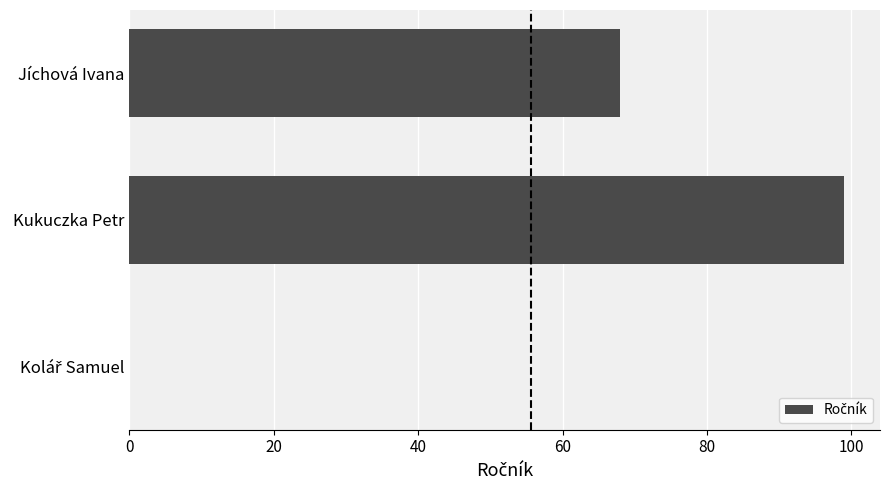

How many categories are shown in the chart?

3